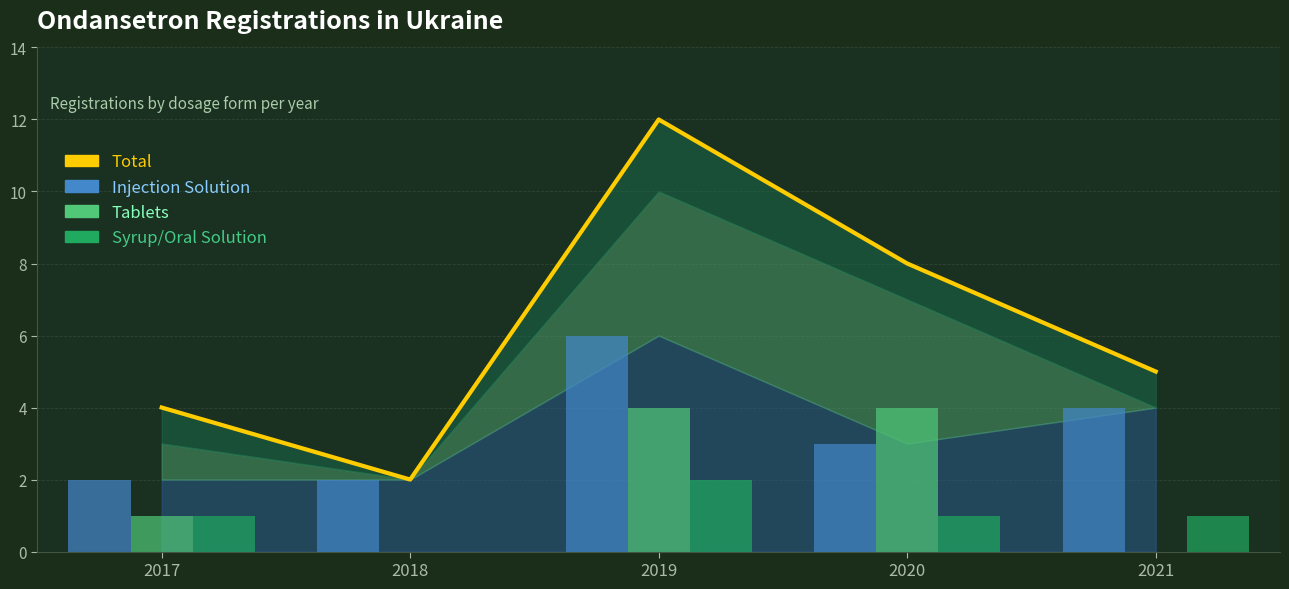

What is the average value?

6